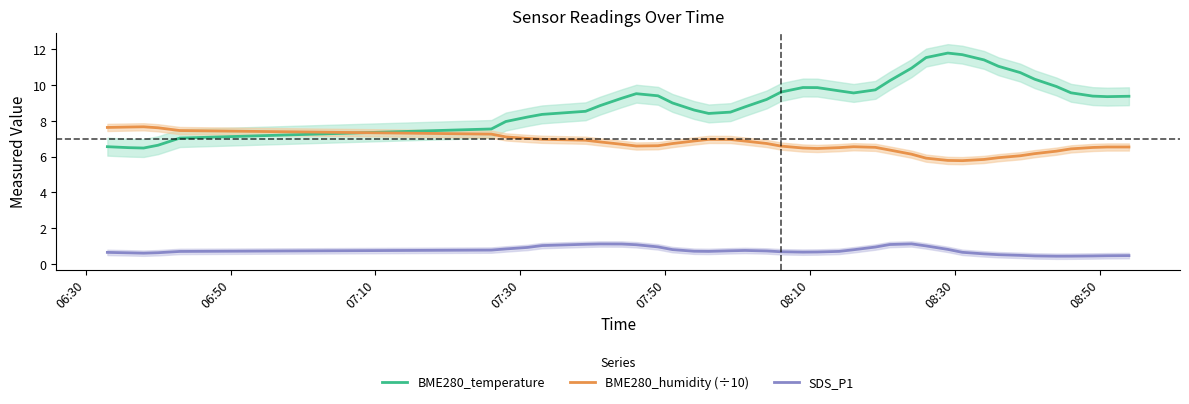

True or false: BME280_humidity (÷10) and BME280_temperature intersect in this chart.

True